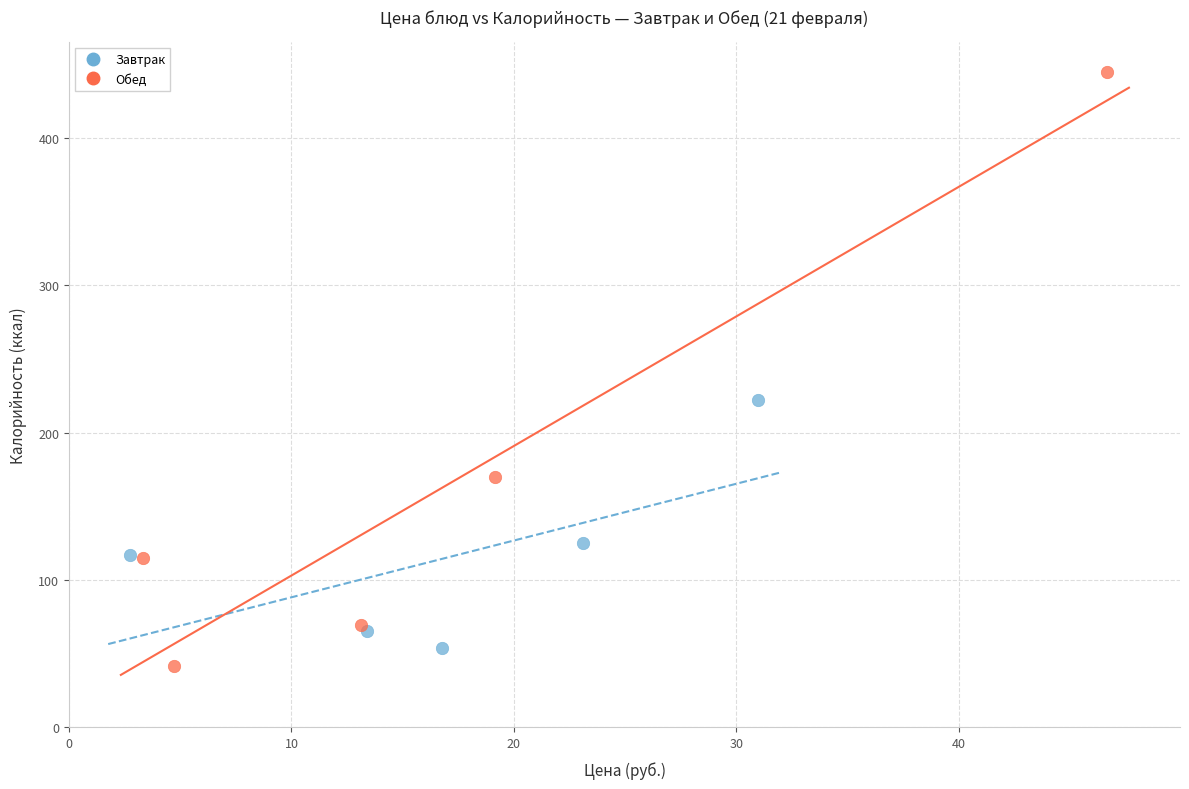

Which series reaches the maximum Y coordinate?

Обед